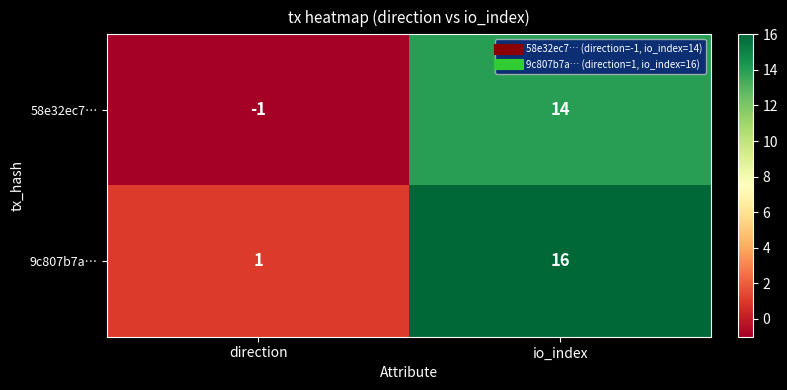

What value does the 9c807b7a… series have at io_index, to the nearest 10?

20